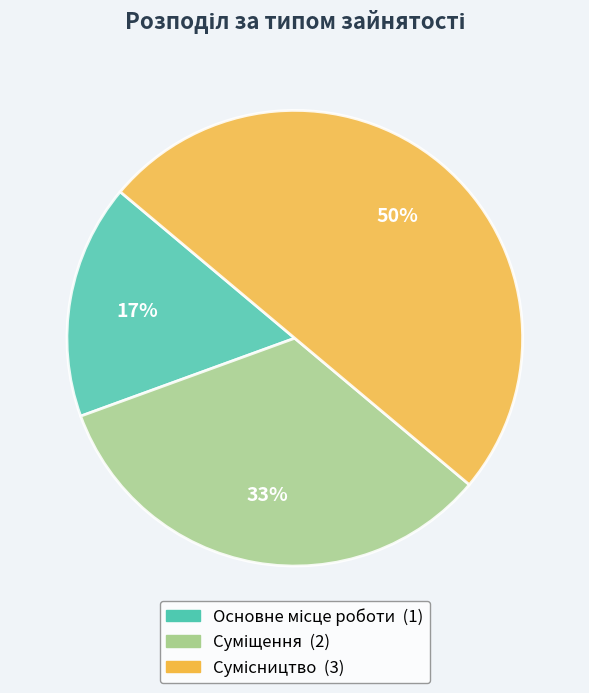

To the nearest percent, what is the average slice percentage?

33%